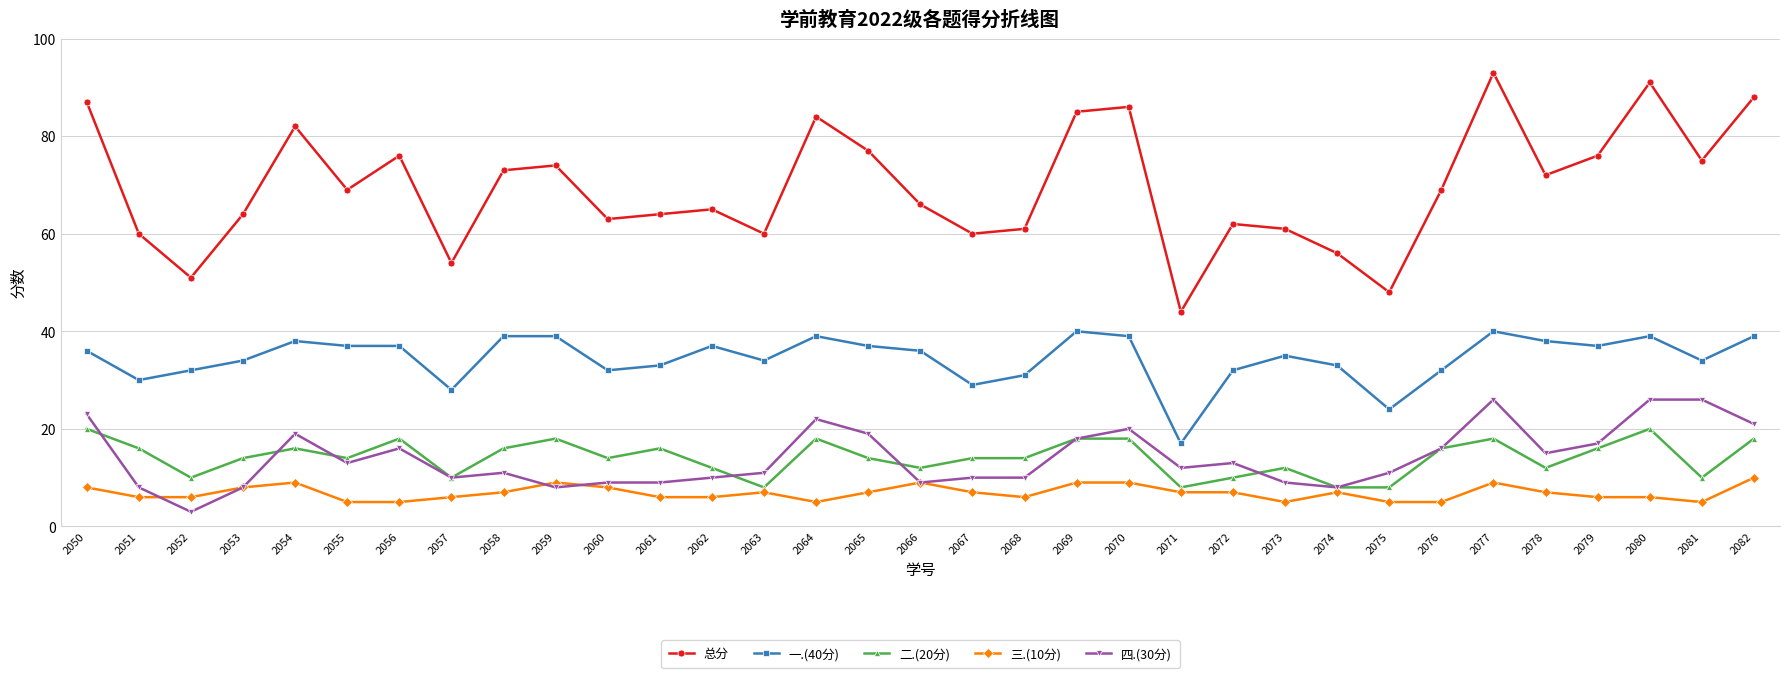

True or false: 一.(40分) and 总分 intersect in this chart.

False